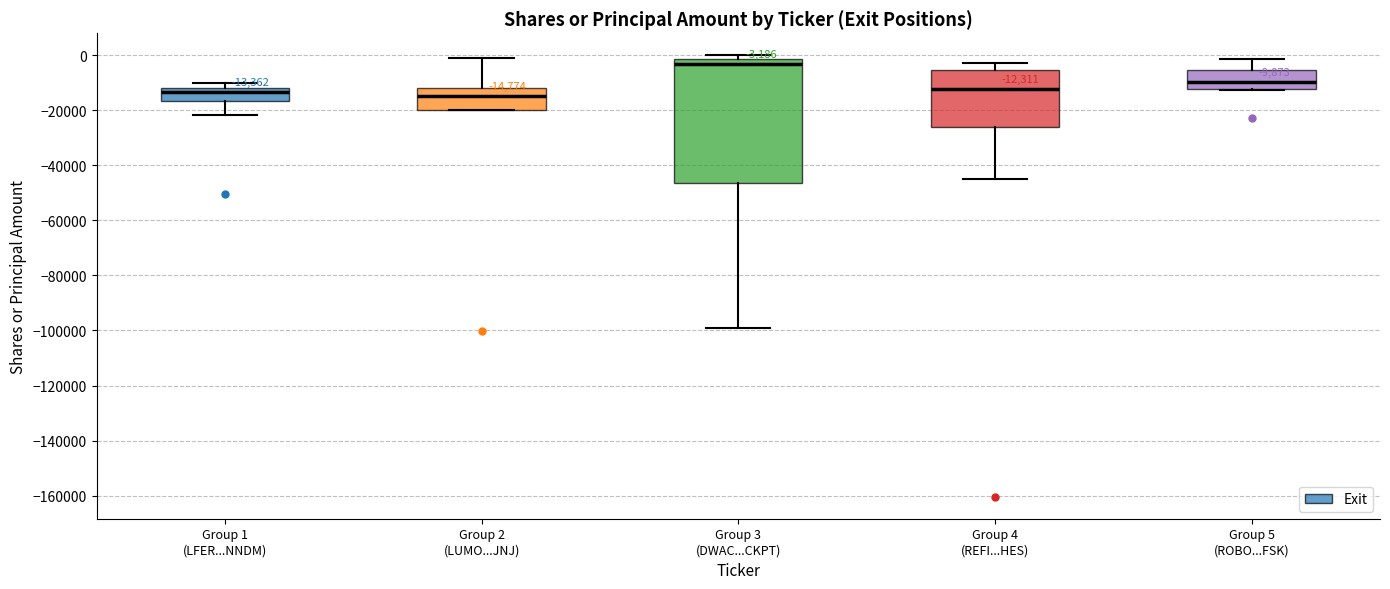

Comparing the boxes themselves (not the whiskers), which one is the tallest?

Group 3 (DWAC...CKPT)